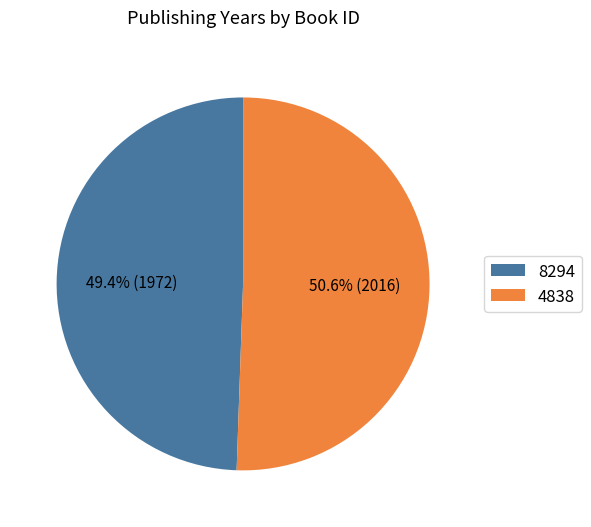

To the nearest percent, what is the difference between the 8294 and 4838 slice percentages?

1%